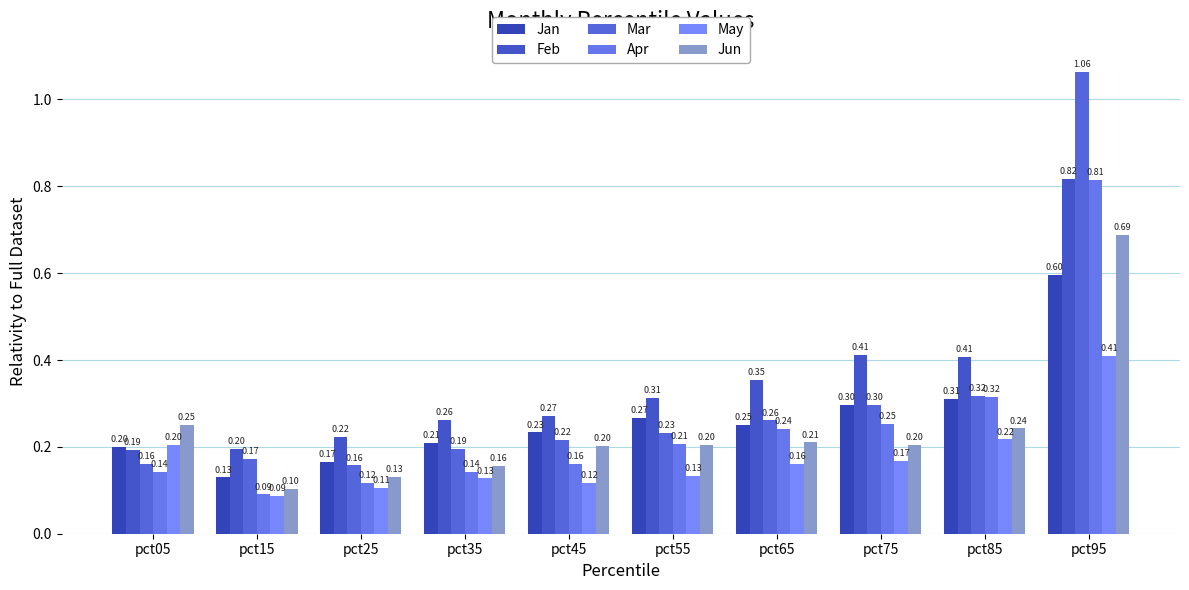

True or false: Mar has a value of 0.2 at pct35.

True